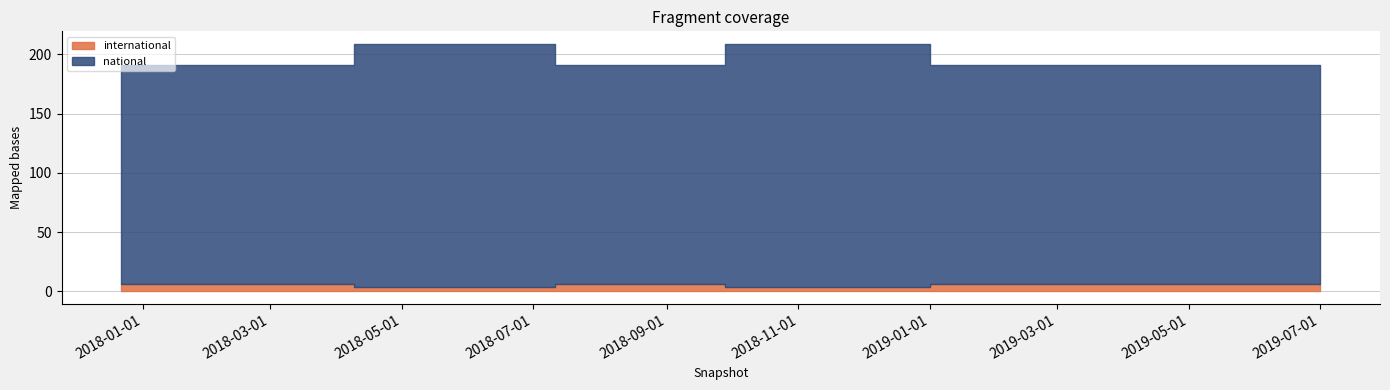

Does the chart have visible grid lines?

Yes